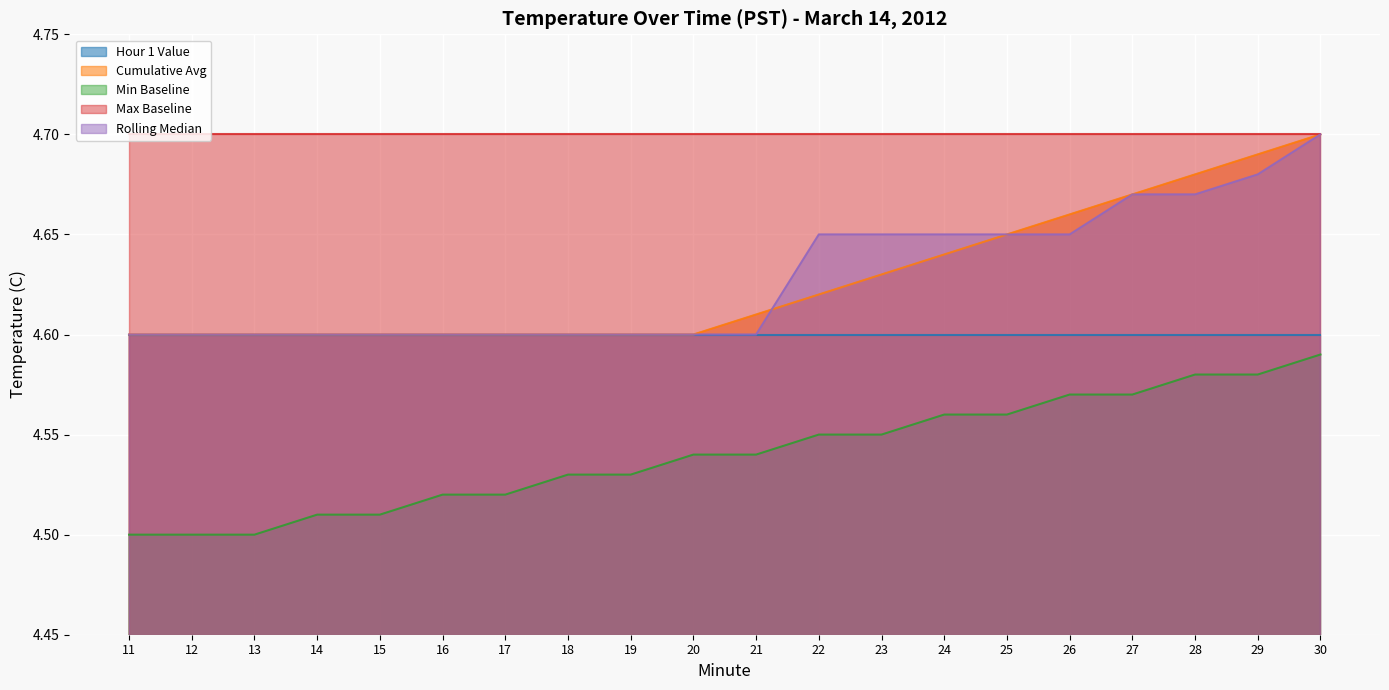

What is the value of the Rolling Median point at the 19th from the left?

4.7